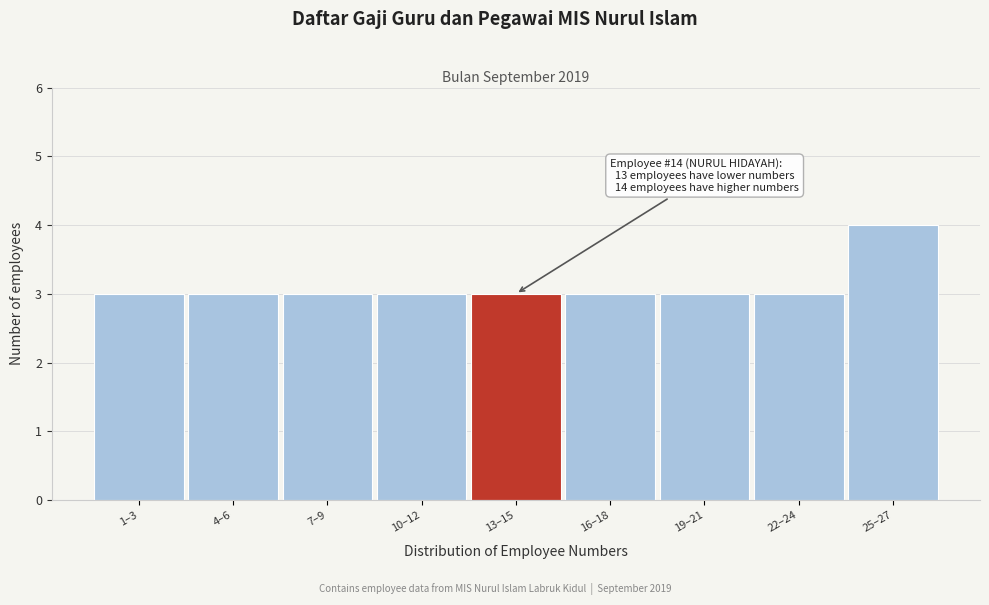

Reading right to left, list all the values displayed in this chart.

25–27=4	22–24=3	19–21=3	16–18=3	13–15=3	10–12=3	7–9=3	4–6=3	1–3=3